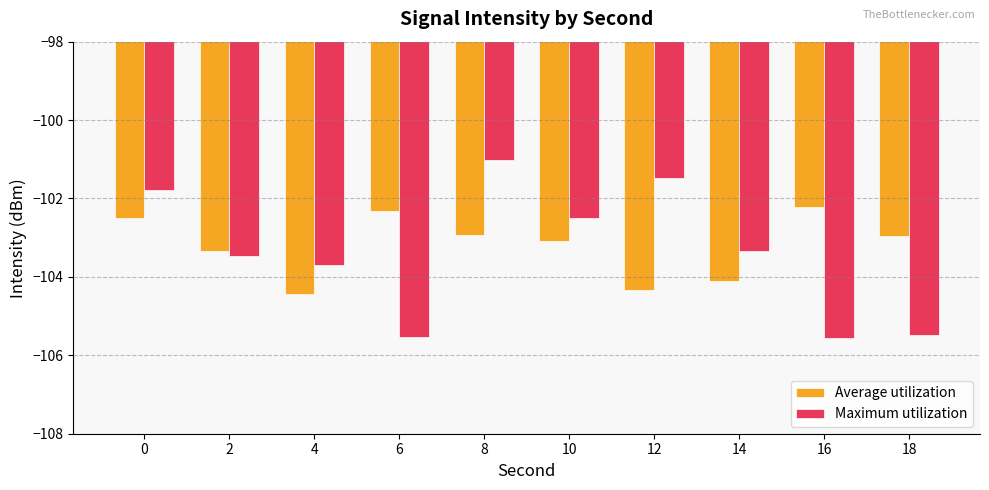

Which series has the largest range (max minus min)?

Maximum utilization